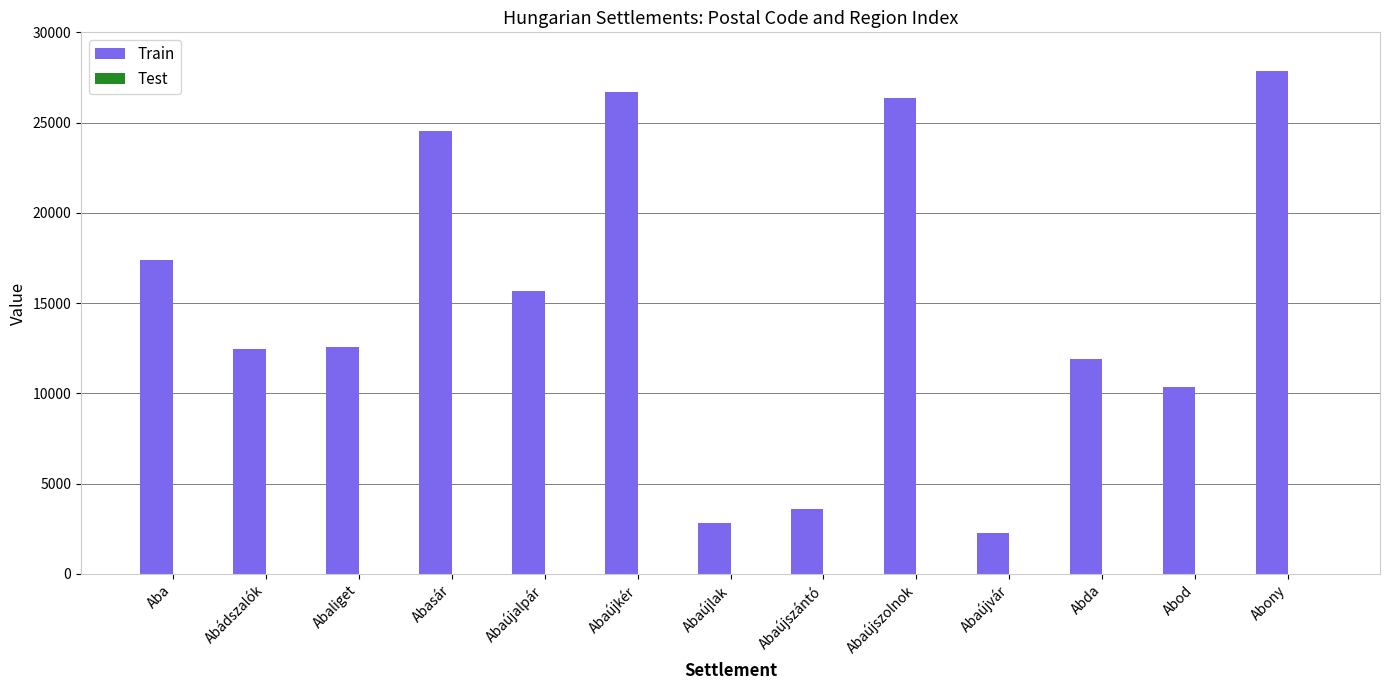

What is the greatest value displayed?

27872